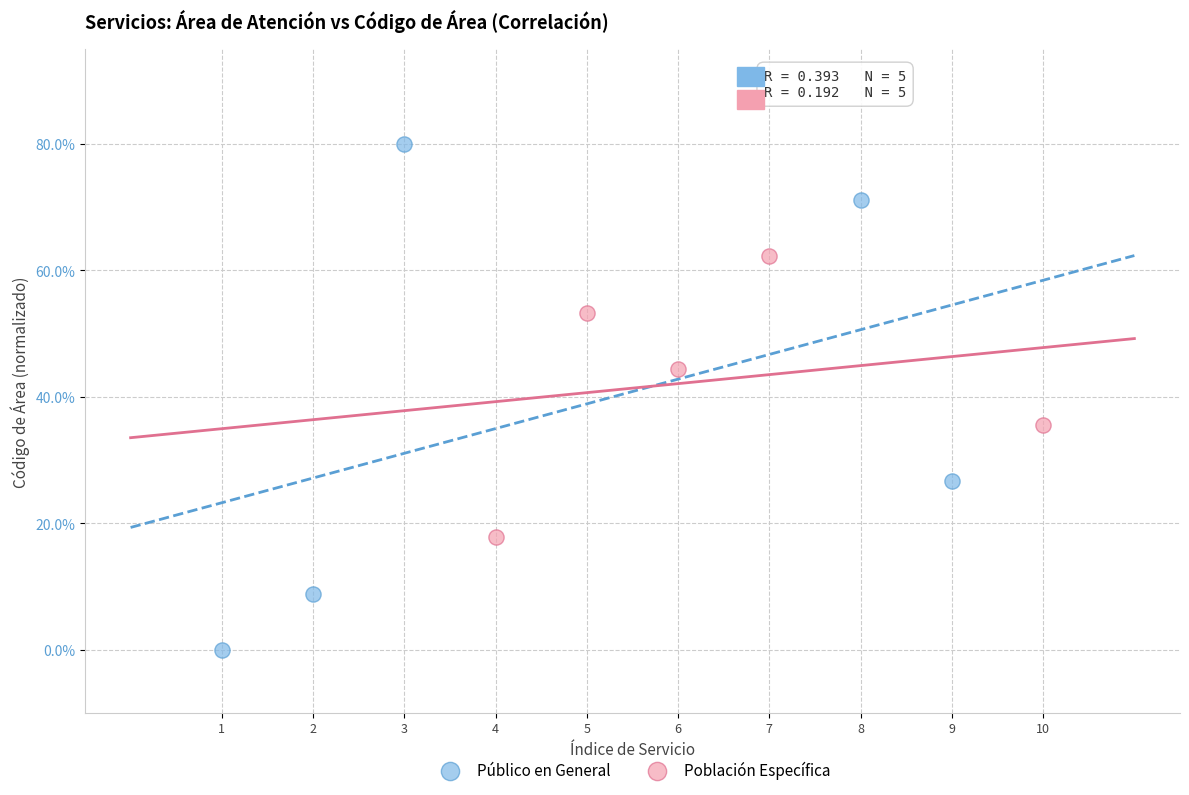

What are all the series names shown in the legend?

Público en General, Población Específica